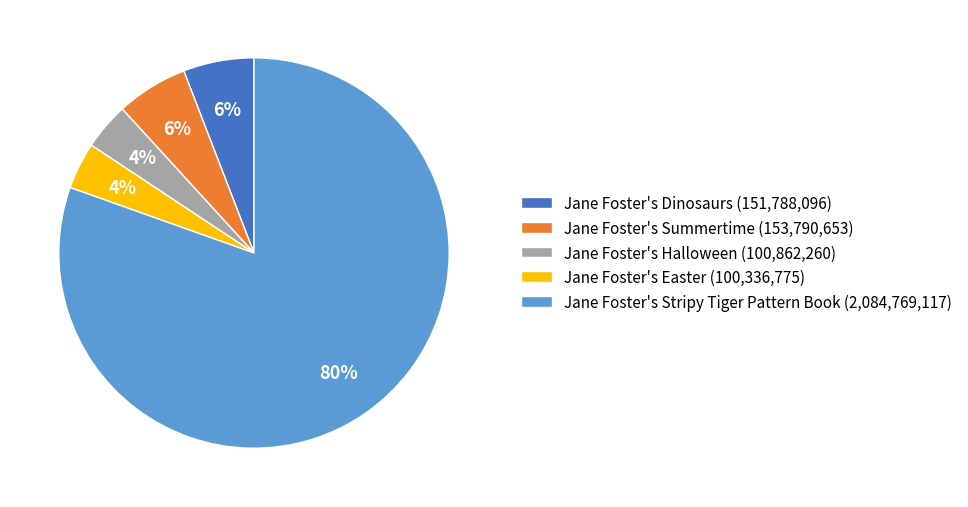

Is the sum of Jane Foster's Easter (100,336,775) and Jane Foster's Stripy Tiger Pattern Book (2,084,769,117) greater than half?

Yes